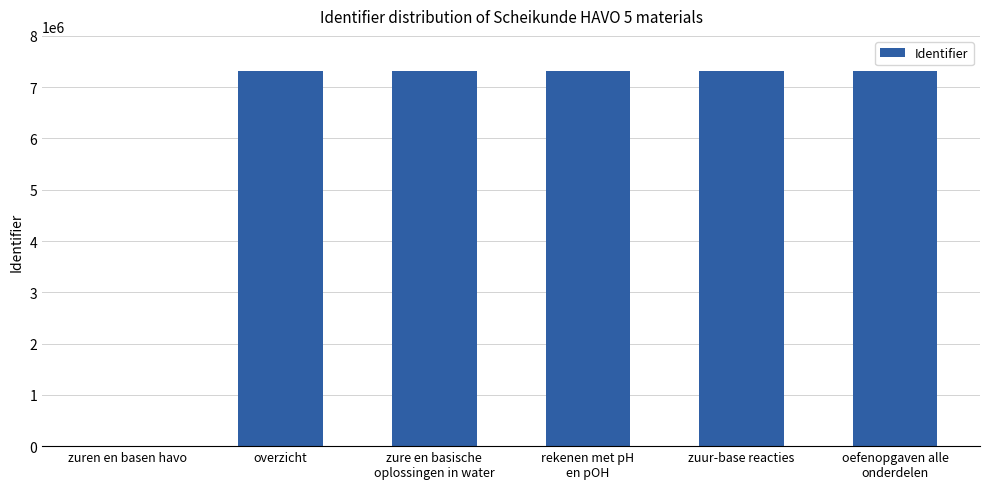

What is the maximum value shown in the chart?

7308282